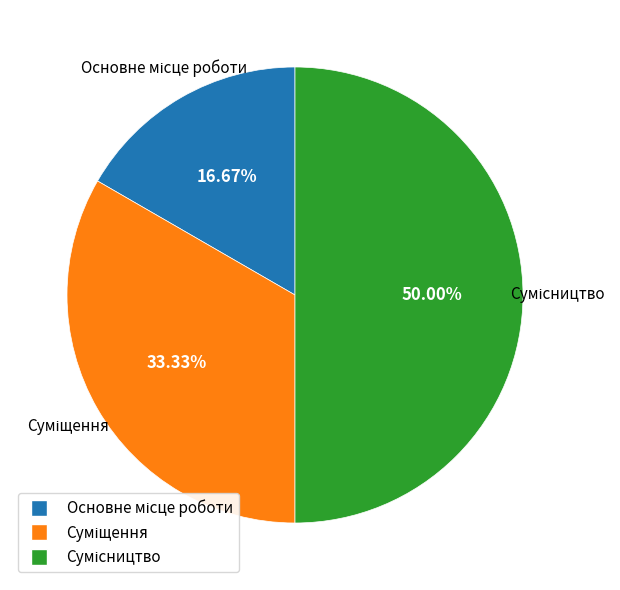

Combined, do Сумісництво and Основне місце роботи account for over 50%?

Yes